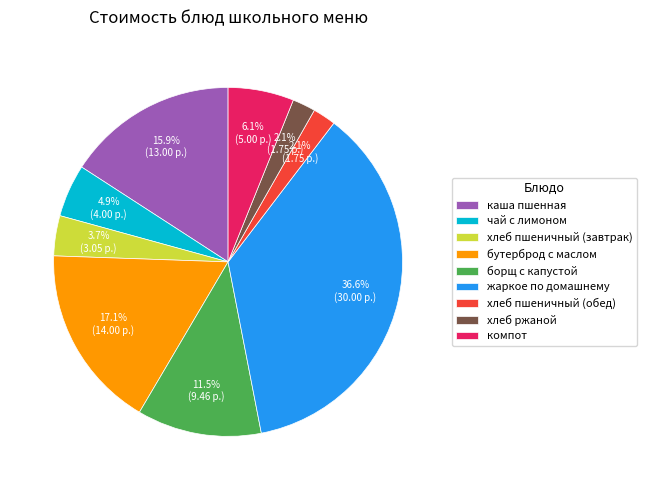

How much of the chart is everything except хлеб пшеничный (обед)?

97.9%